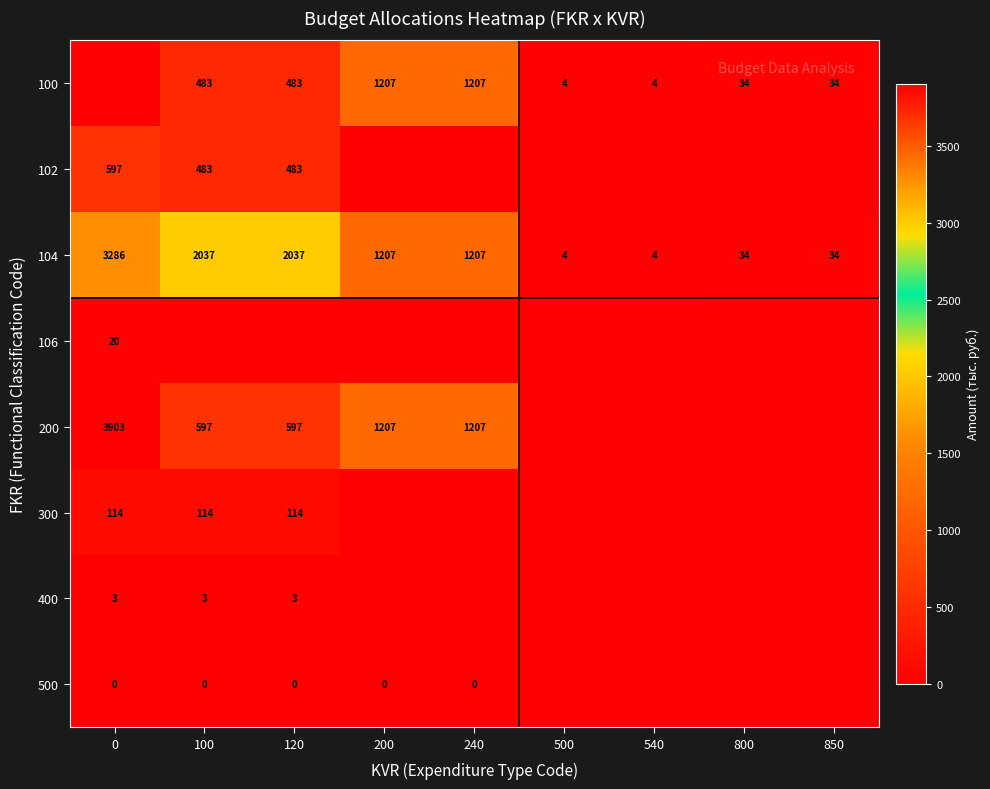

What is the difference between the second highest and second lowest values in the 104 series?

2033